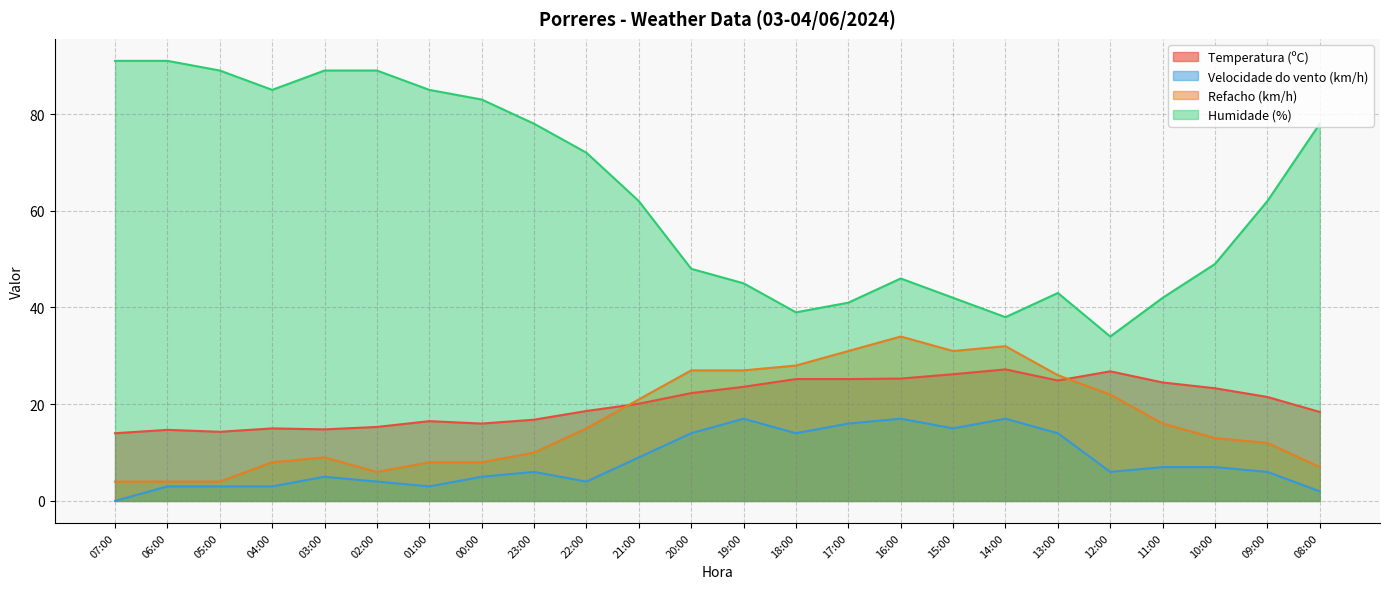

What position from the right is 15:00?

8